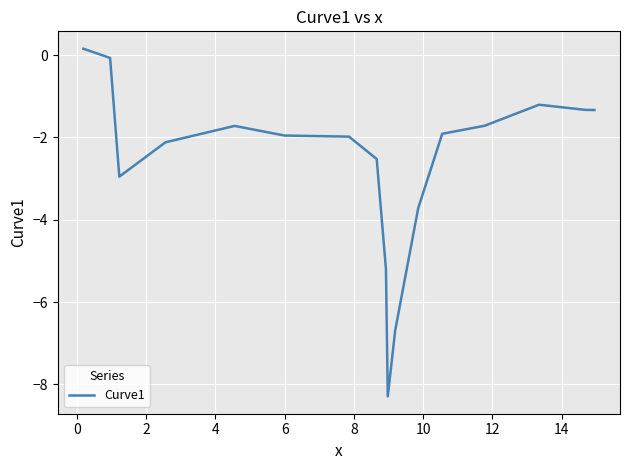

What is the minimum value shown in the chart?

-8.3